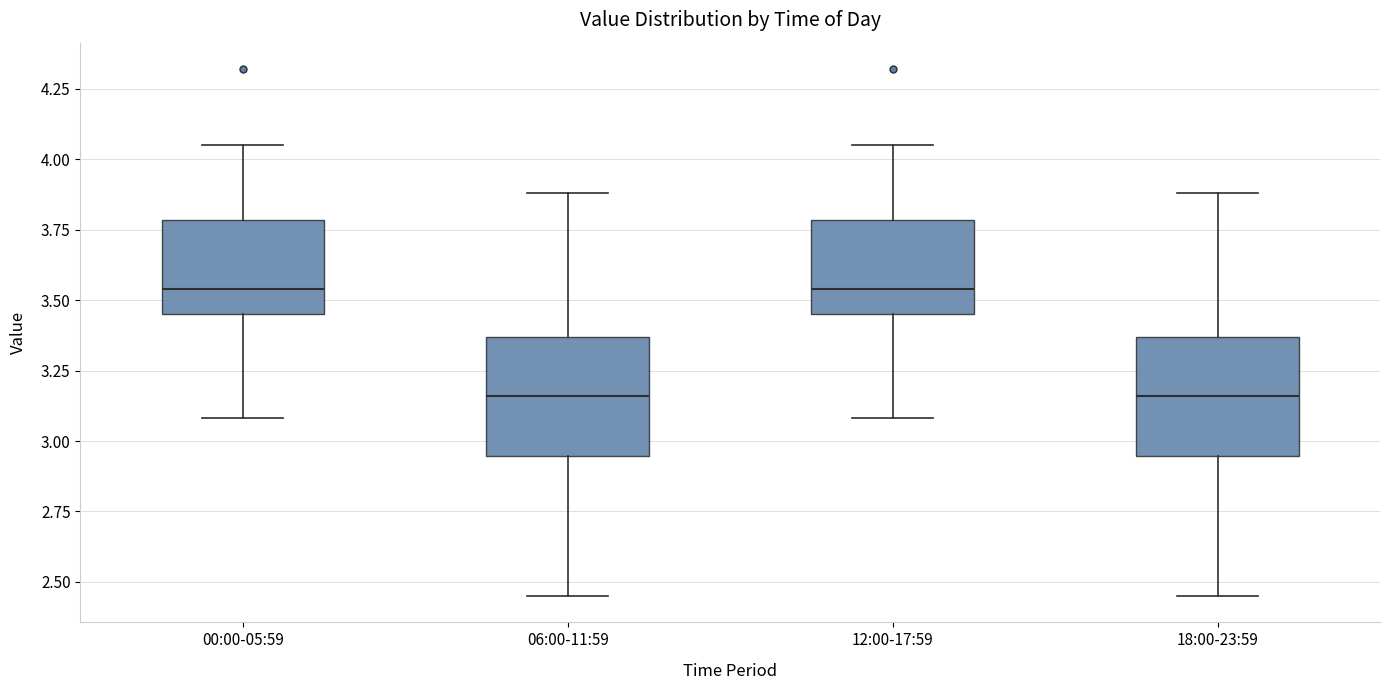

Reading left to right, transcribe this box plot: for each box, give where its median line is, the range the box spans, and where its two whiskers end, as read against the y-axis. The values are not printed on the chart, so give them approximately, as read against the axis.

00:00-05:59: median 3.55, box 3.45 to 3.80, whiskers 3.10 to 4.05
06:00-11:59: median 3.15, box 2.95 to 3.35, whiskers 2.45 to 3.90
12:00-17:59: median 3.55, box 3.45 to 3.80, whiskers 3.10 to 4.05
18:00-23:59: median 3.15, box 2.95 to 3.35, whiskers 2.45 to 3.90